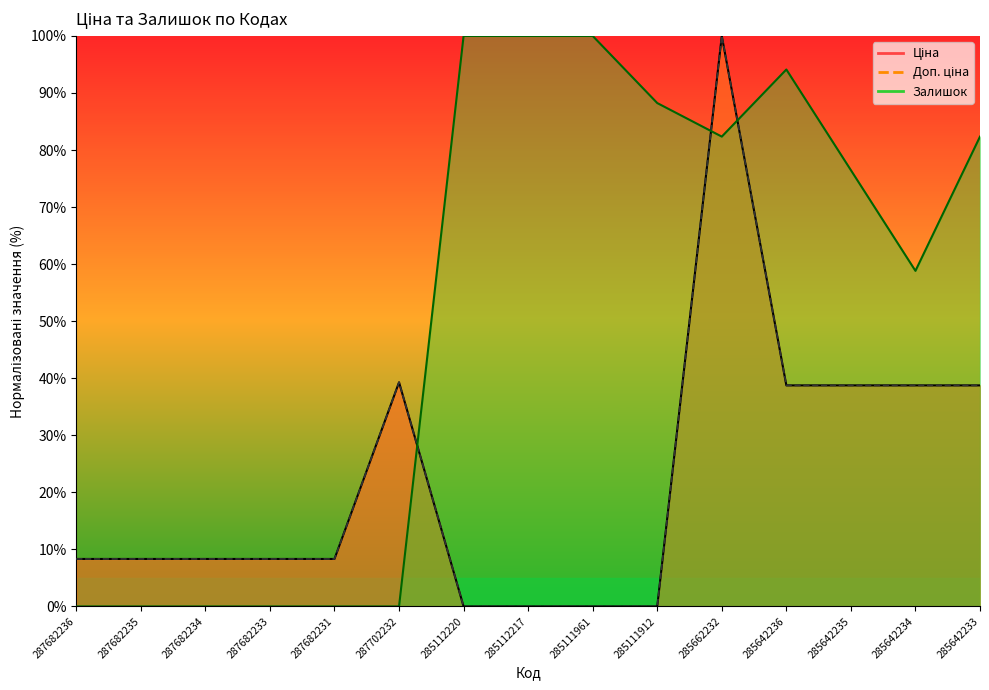

At which category does the chart reach its peak across all series?

285662232